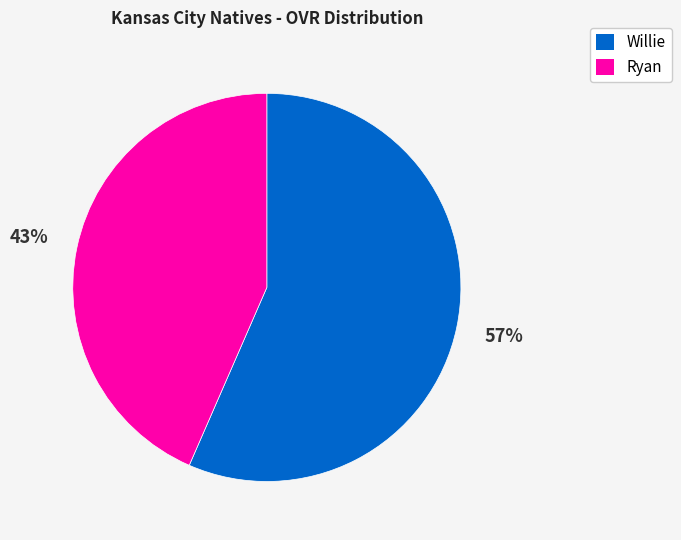

Between Willie and Ryan, which is larger?

Willie